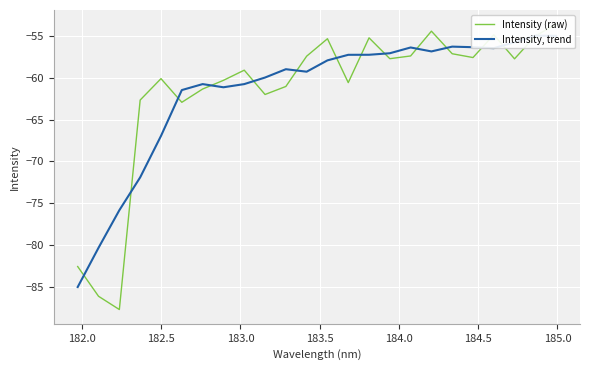

How many data points does each series have?

24